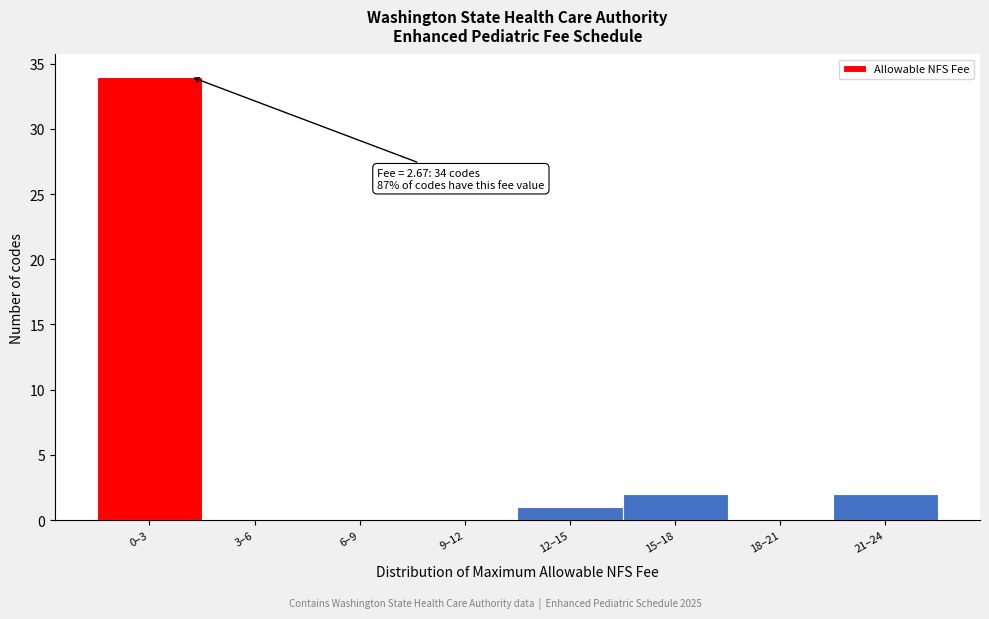

Reading left to right, list all the values displayed in this chart.

0–3=34	3–6=0	6–9=0	9–12=0	12–15=1	15–18=2	18–21=0	21–24=2